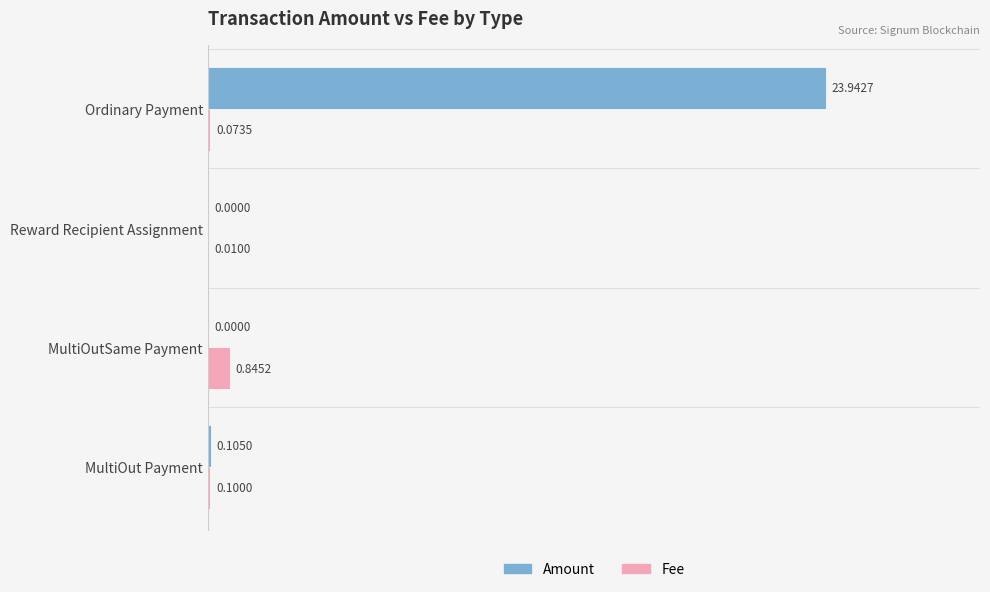

Where is Amount nearest to the value 11?

MultiOut Payment